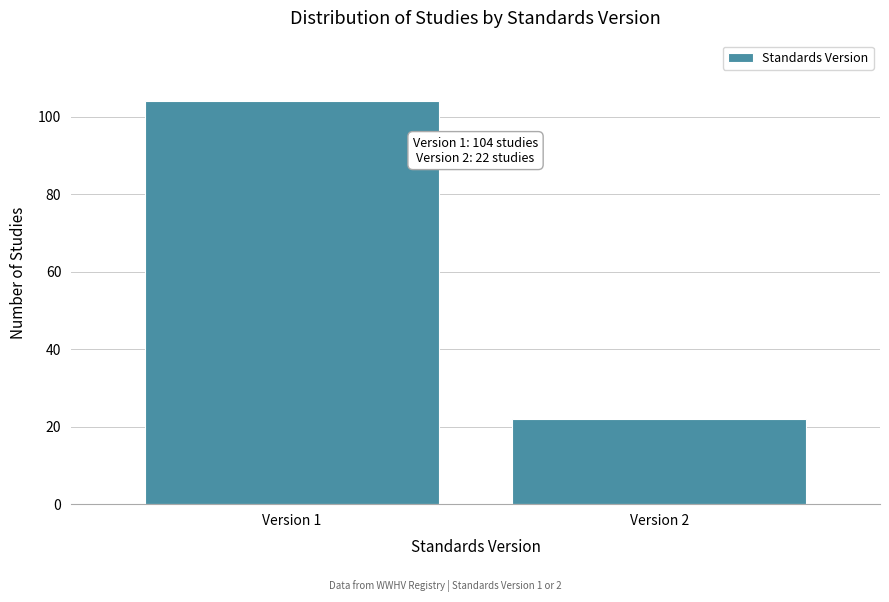

Reading left to right, transcribe all the data shown in this chart.

104	22